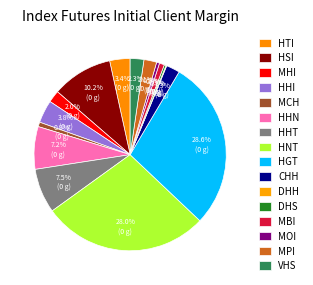

What is the smallest slice in the pie chart?

DHH